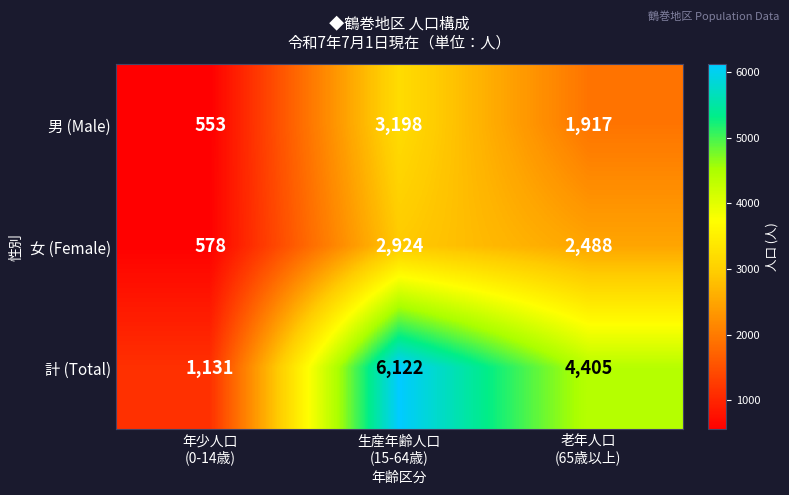

Rank the series by their maximum value, from highest to lowest.

計 (Total), 男 (Male), 女 (Female)